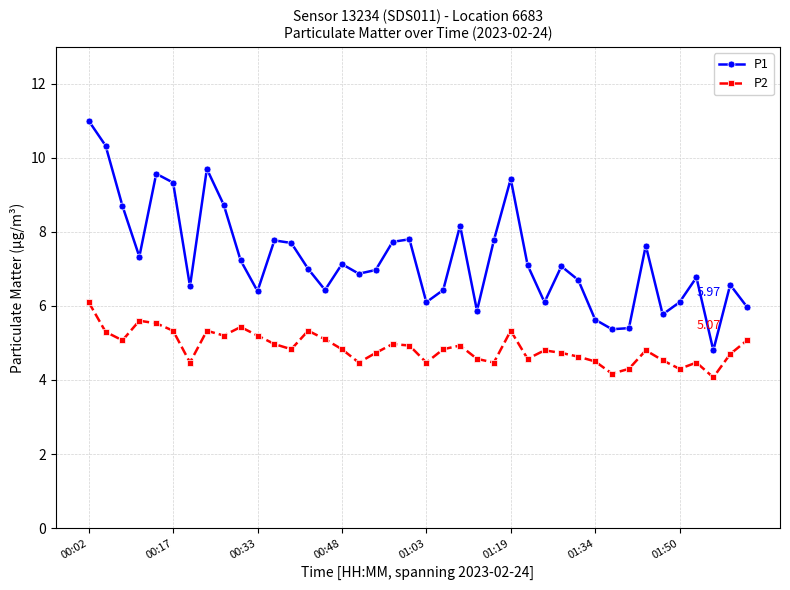

Which series has the largest range (max minus min)?

P1